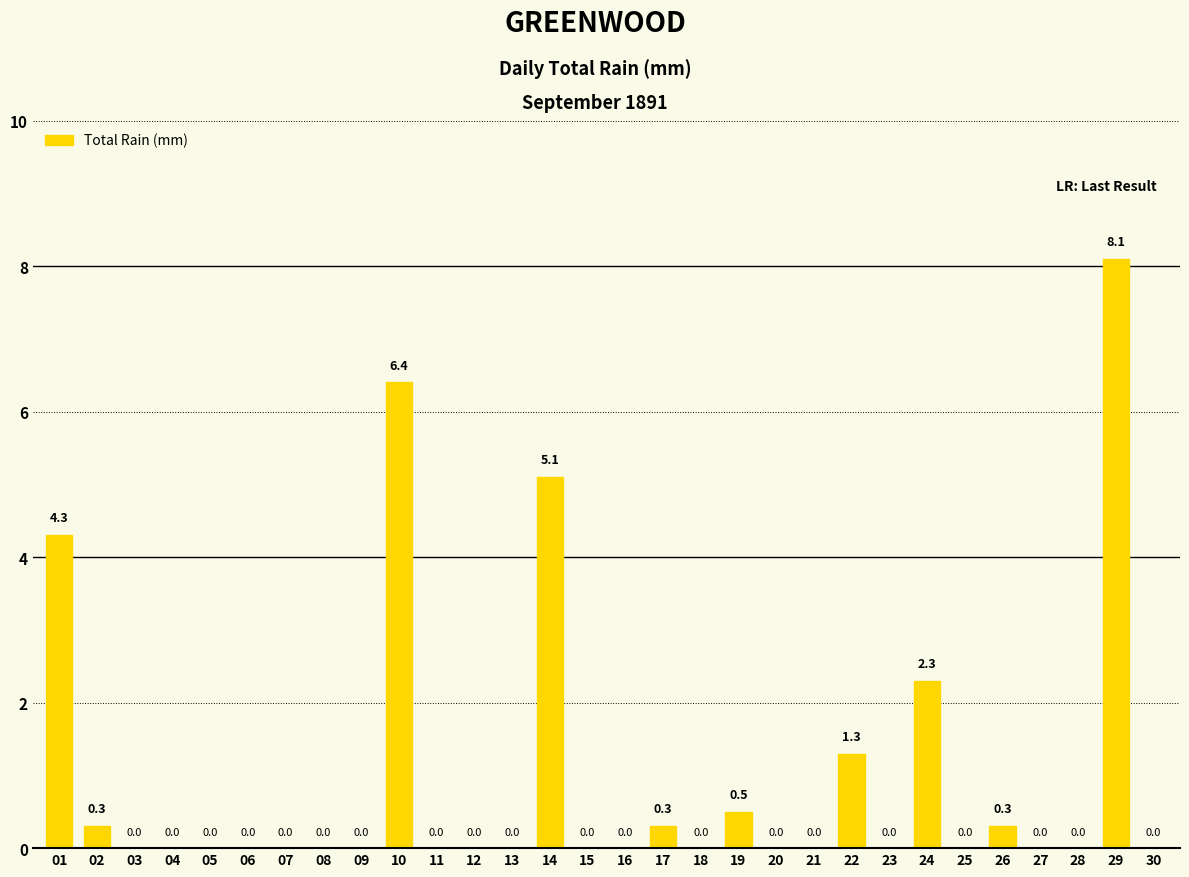

Are the bars horizontal?

No